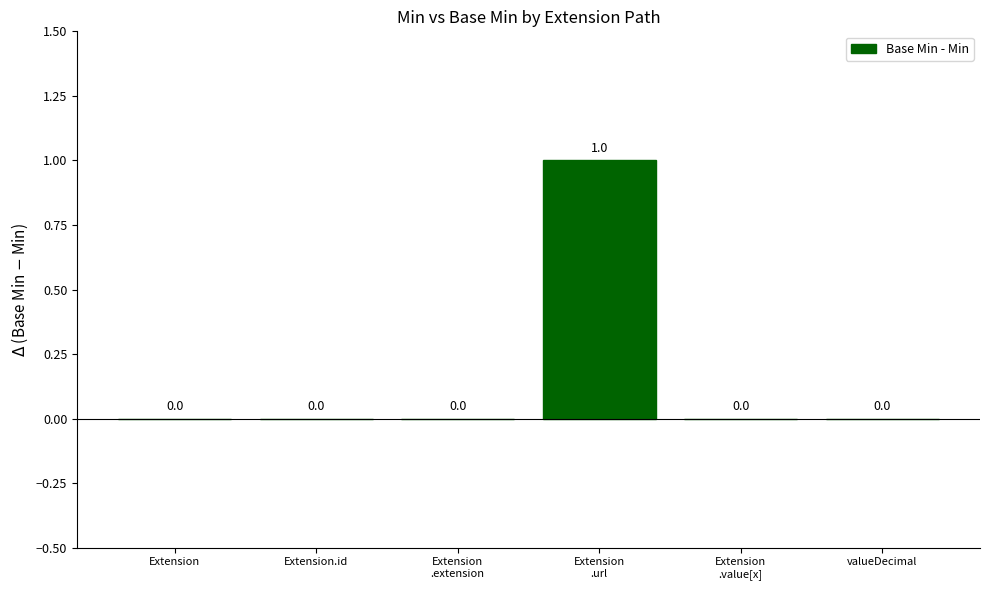

True or false: the data shows 0 at Extension.id.

True